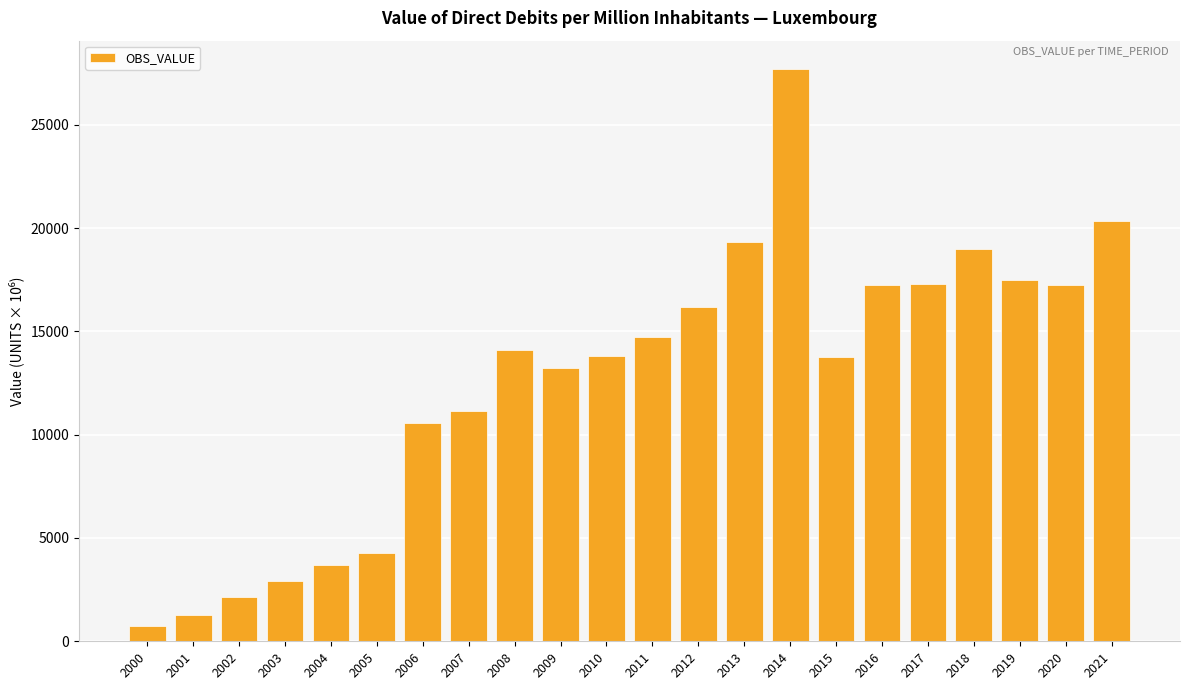

Which has a higher value, 2014 or 2015?

2014